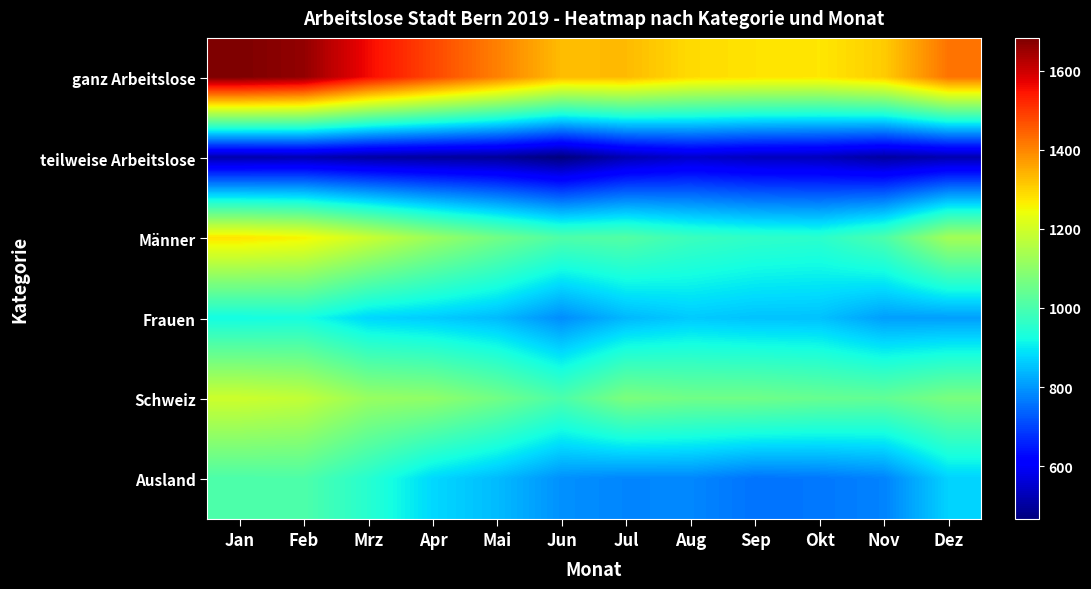

Rank the series by their maximum value, from highest to lowest.

ganz Arbeitslose, Männer, Schweiz, Ausland, Frauen, teilweise Arbeitslose